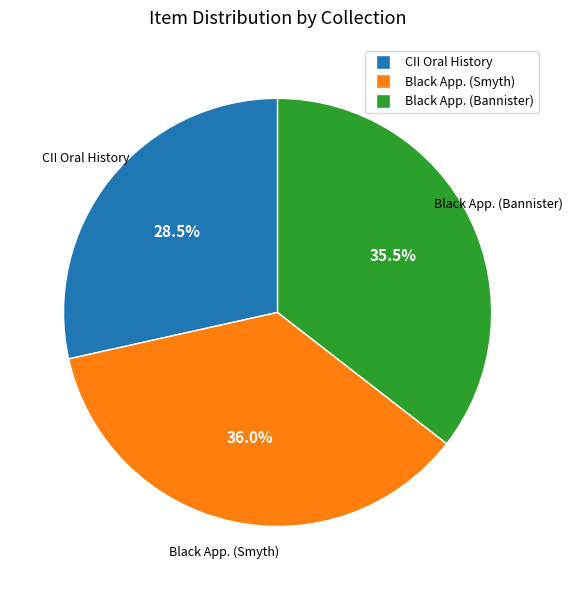

To the nearest percent, what is the difference between the largest and smallest slice percentages?

8%